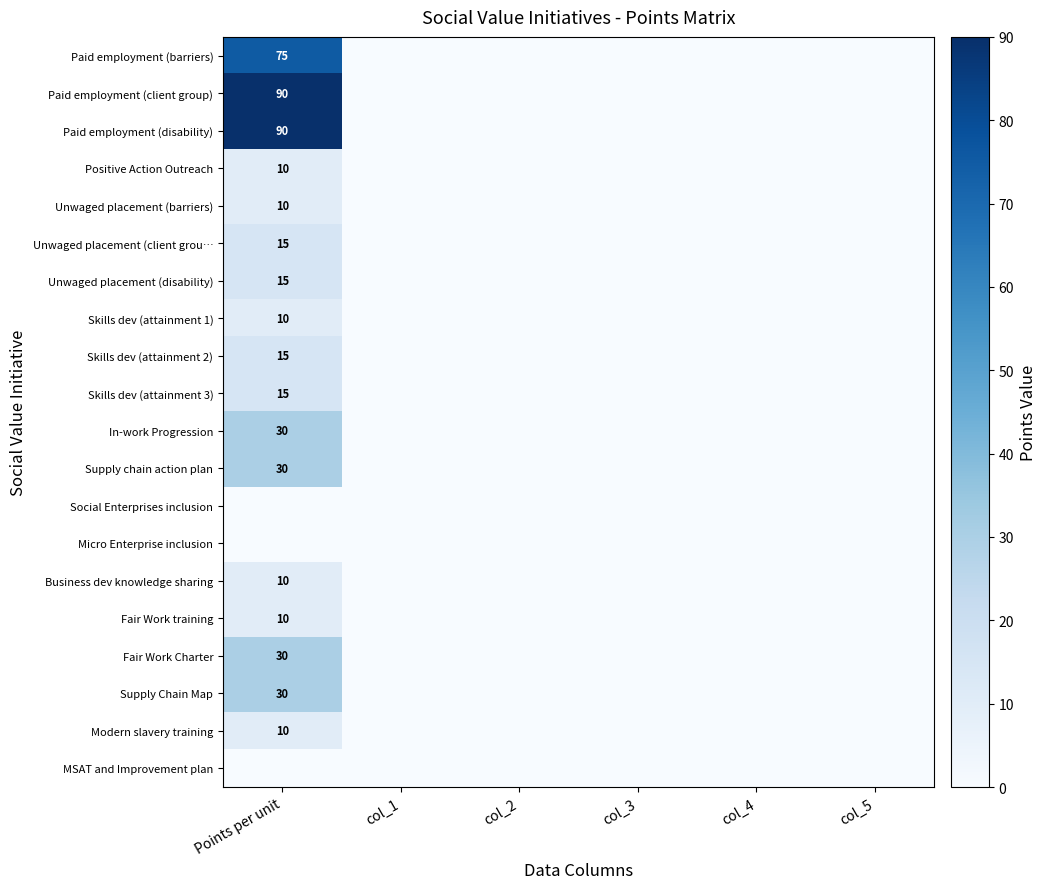

How many values in the Unwaged placement (client grou… series exceed 0?

1